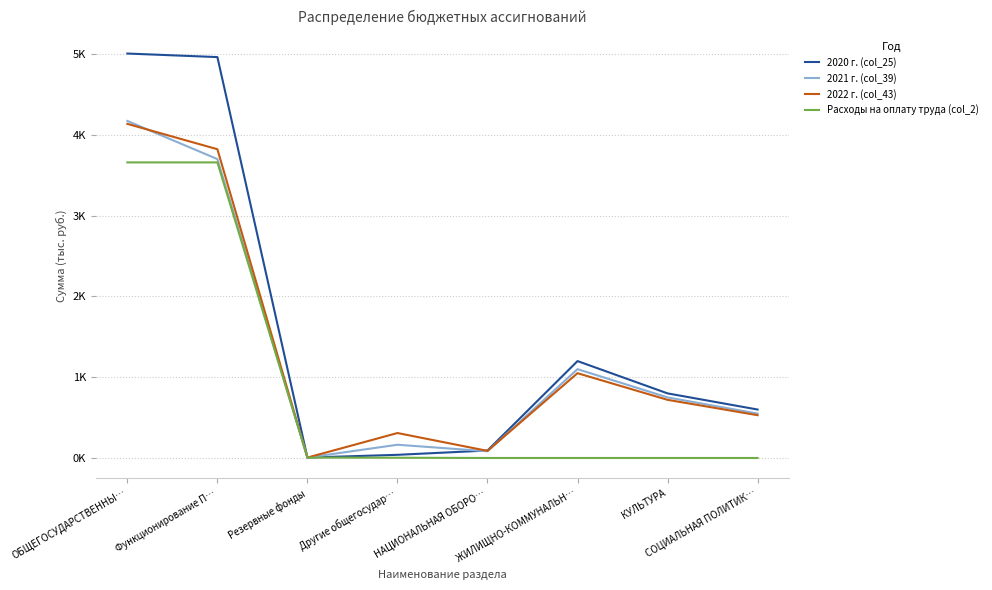

True or false: 2021 г. (col_39) and Расходы на оплату труда (col_2) intersect in this chart.

False